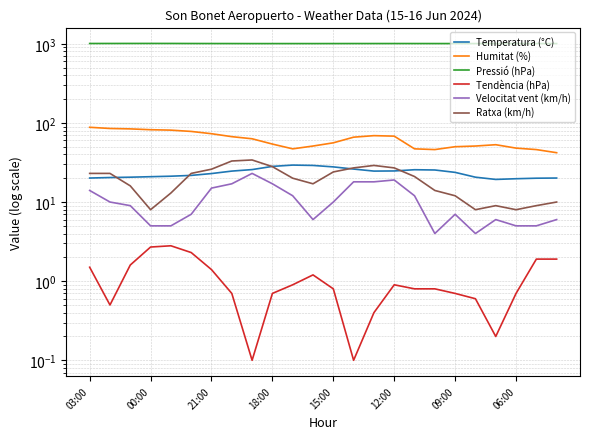

Which series has the largest range (max minus min)?

Humitat (%)